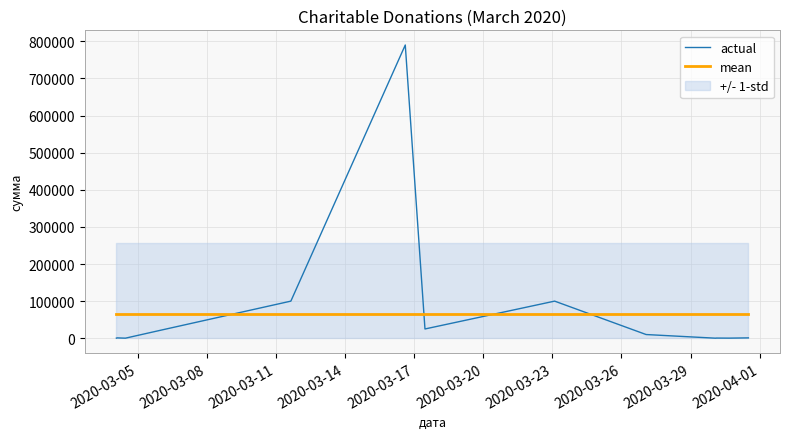

Which series ends up on top after the final intersection of mean and actual?

mean